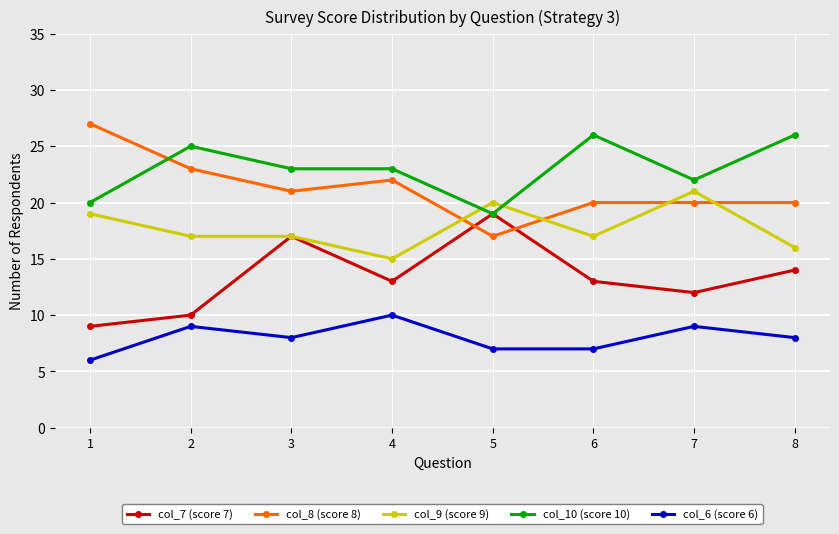

Is this an area chart (filled region under the line)?

No